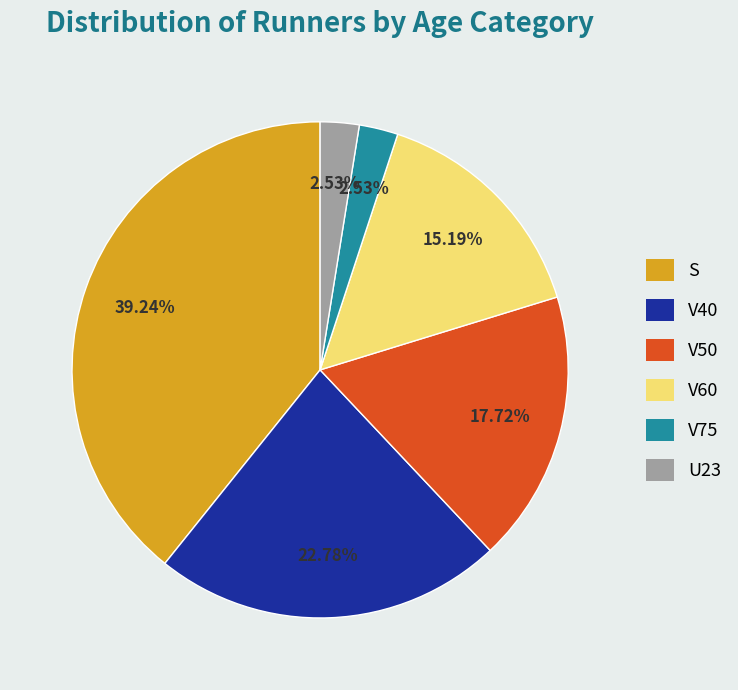

Does V75 account for over 50% of the chart?

No